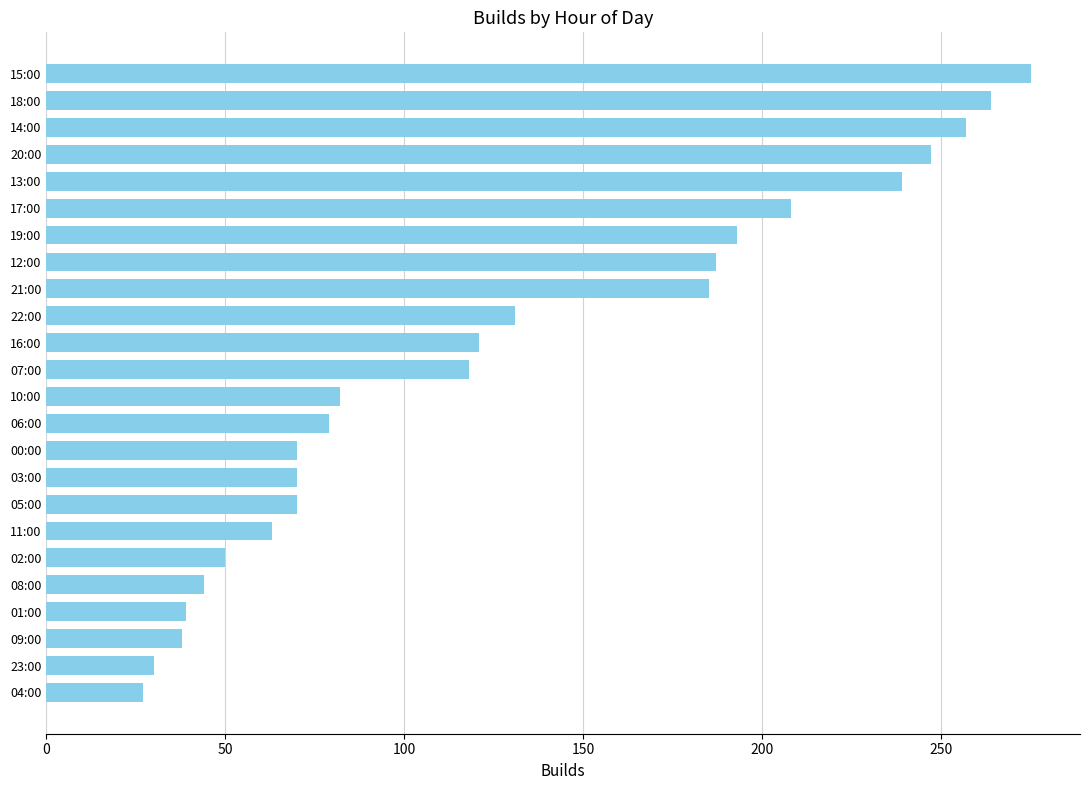

Which label corresponds to the smallest value in the chart?

04:00